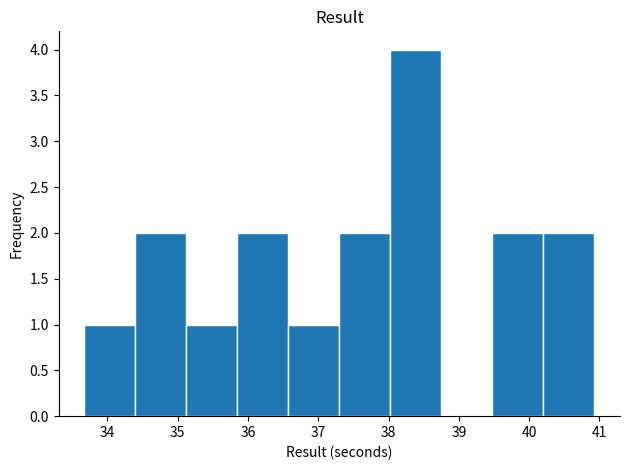

Reading left to right, transcribe this chart: for each bar, give the range it covers on the x-axis and its height. Neither the bar edges nor the heights are printed on the chart, so give them approximately, as read against the axes.

33.7 to 34.4: 1
34.4 to 35.1: 2
35.1 to 35.8: 1
35.8 to 36.6: 2
36.6 to 37.3: 1
37.3 to 38.0: 2
38.0 to 38.8: 4
38.8 to 39.5: 0
39.5 to 40.2: 2
40.2 to 40.9: 2